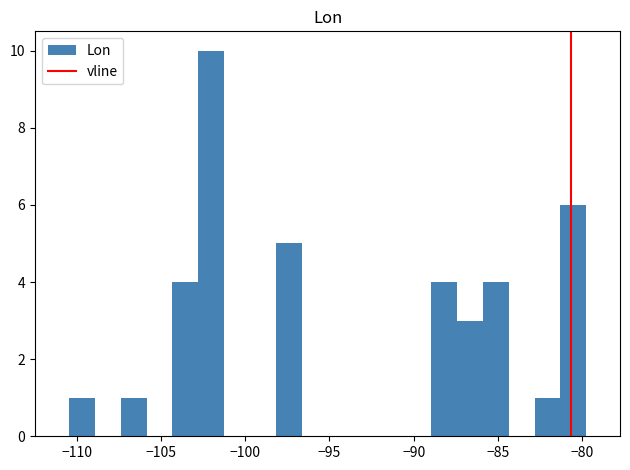

Around what value on the x-axis is the tallest bar? Give the approximate position of its centre, as read against the axis.

-102.0